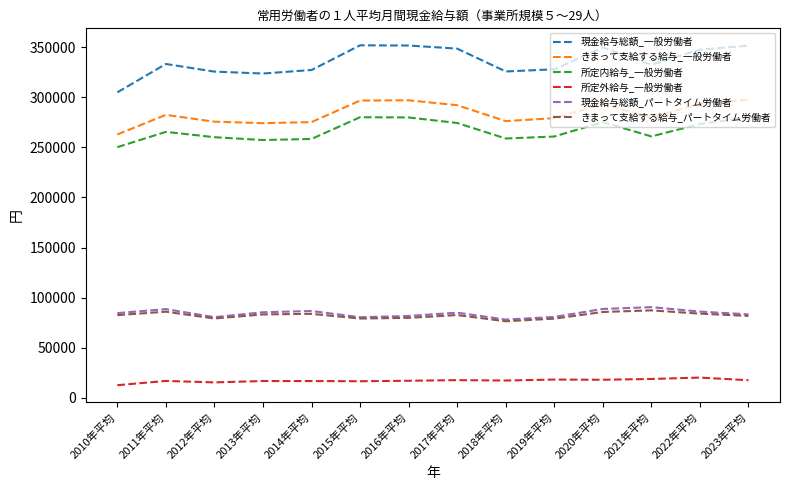

Rank the series by their maximum value, from lowest to highest.

所定外給与_一般労働者, きまって支給する給与_パートタイム労働者, 現金給与総額_パートタイム労働者, 所定内給与_一般労働者, きまって支給する給与_一般労働者, 現金給与総額_一般労働者